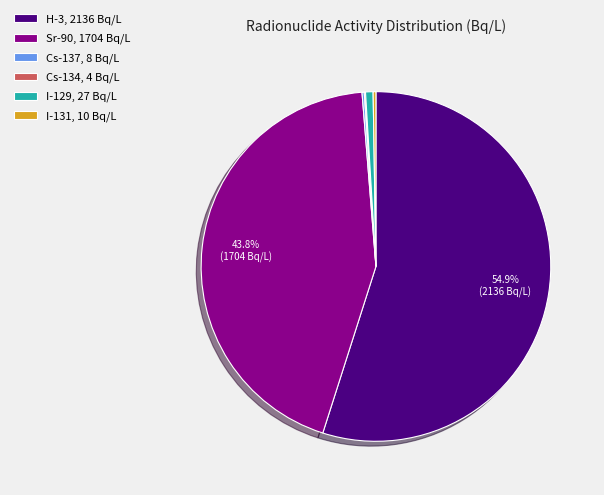

What is the largest slice in the pie chart?

H-3, 2136 Bq/L